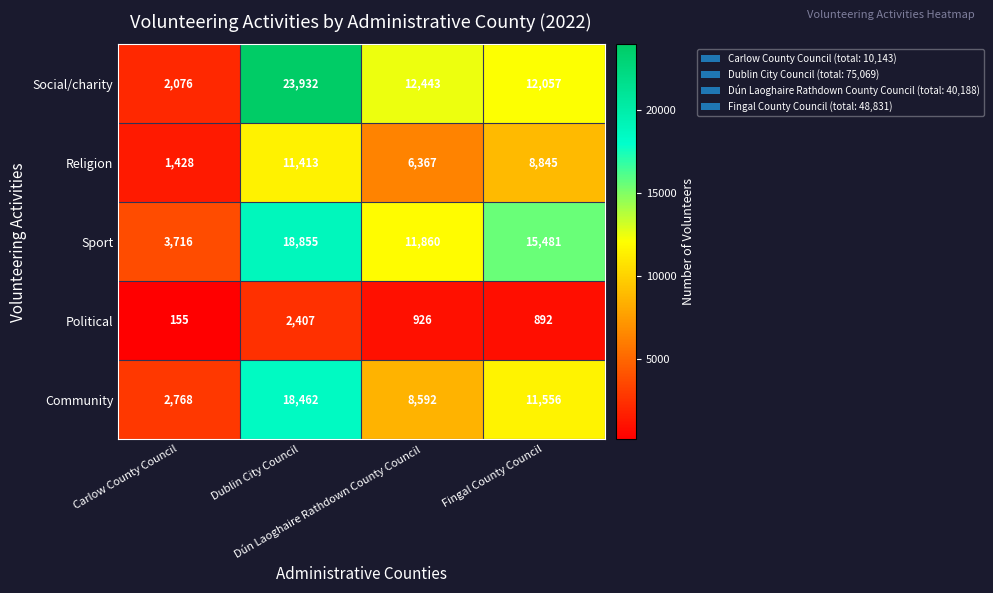

Which series has the widest spread of values?

Social/charity